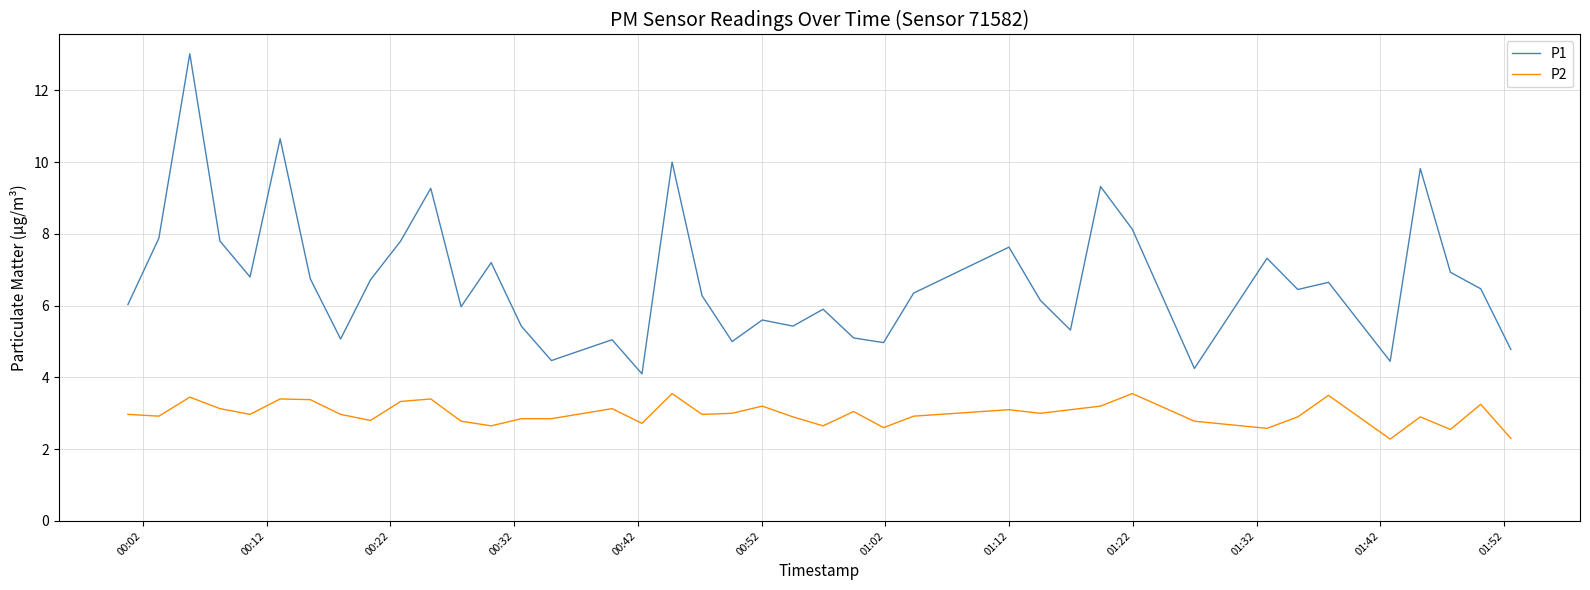

True or false: P2 and P1 intersect in this chart.

False